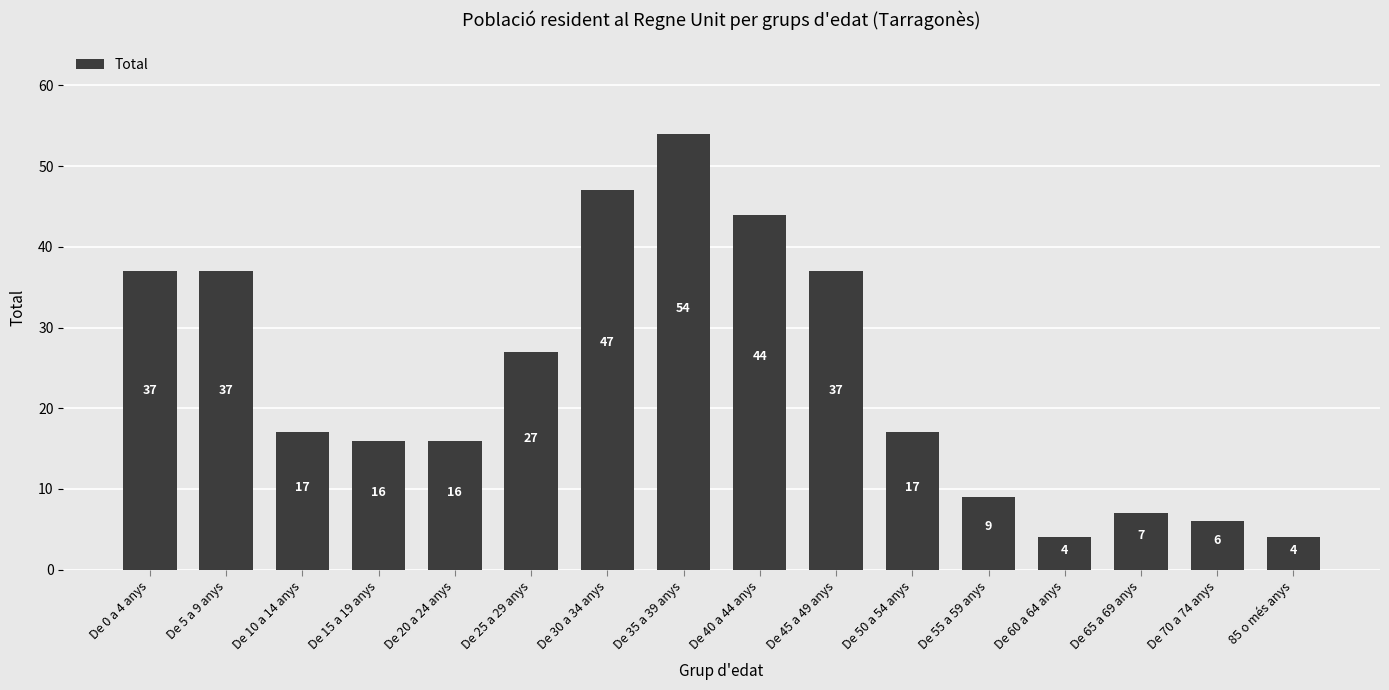

Are the bars grouped side by side (vs. stacked)?

No